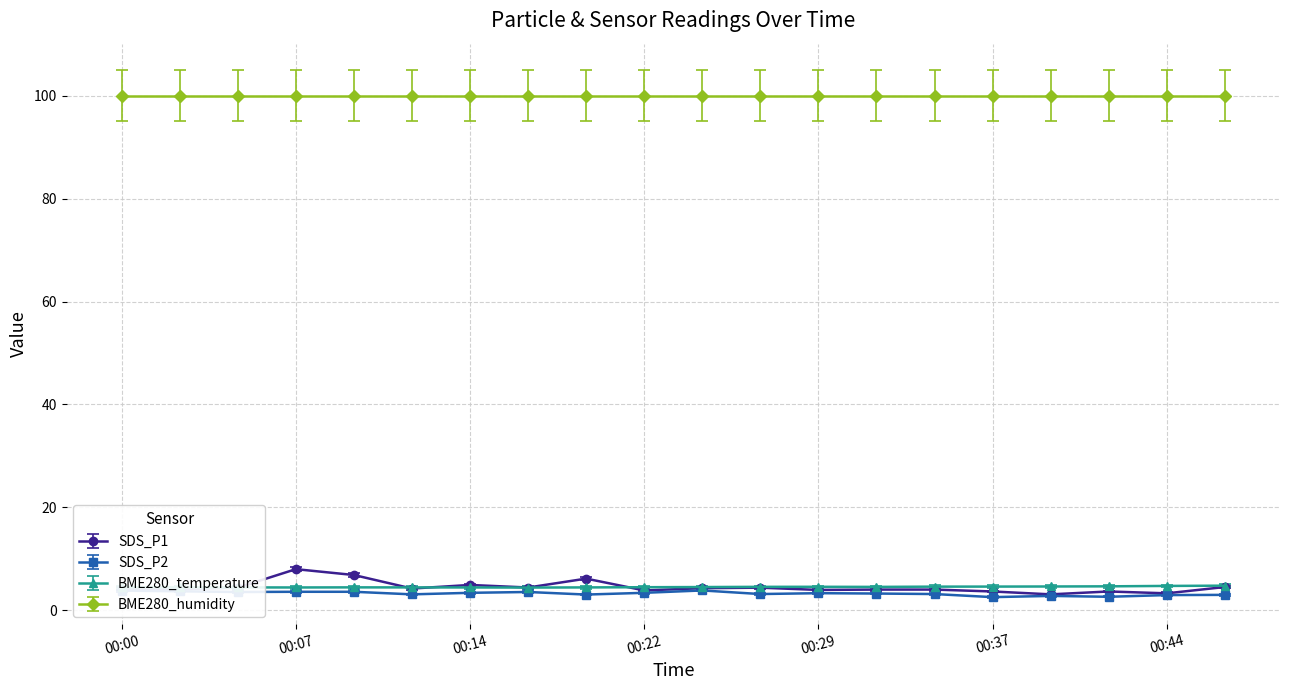

Does the chart have visible grid lines?

Yes